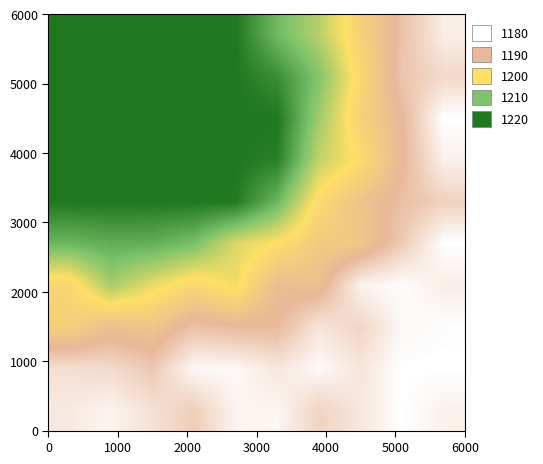

How many distinct data groups are displayed?

10